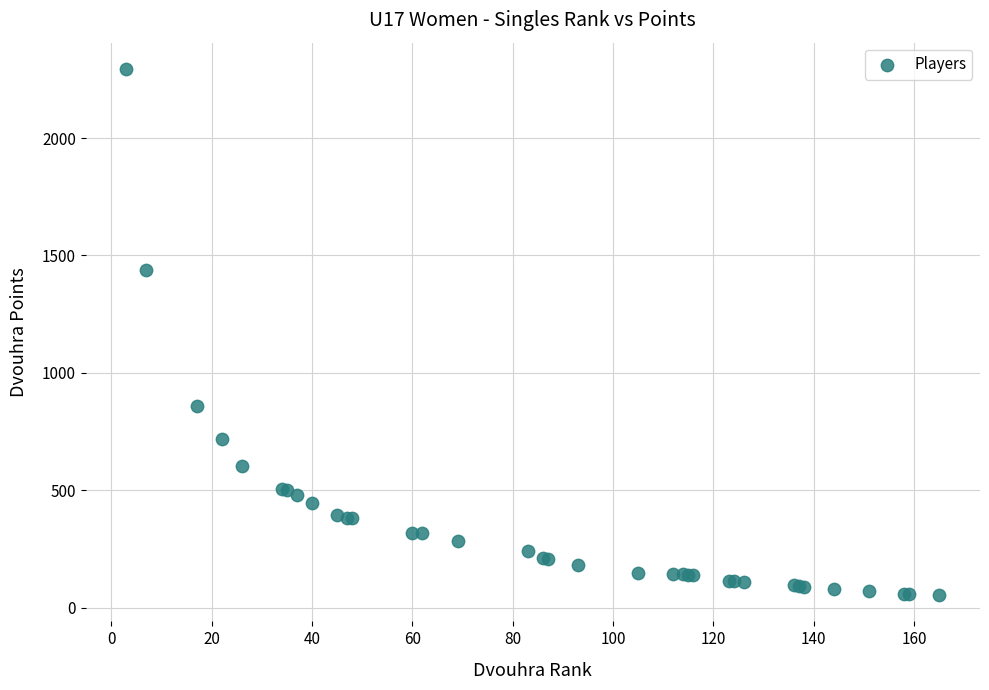

What Y value in the scatter plot is closest to 1174?

1440